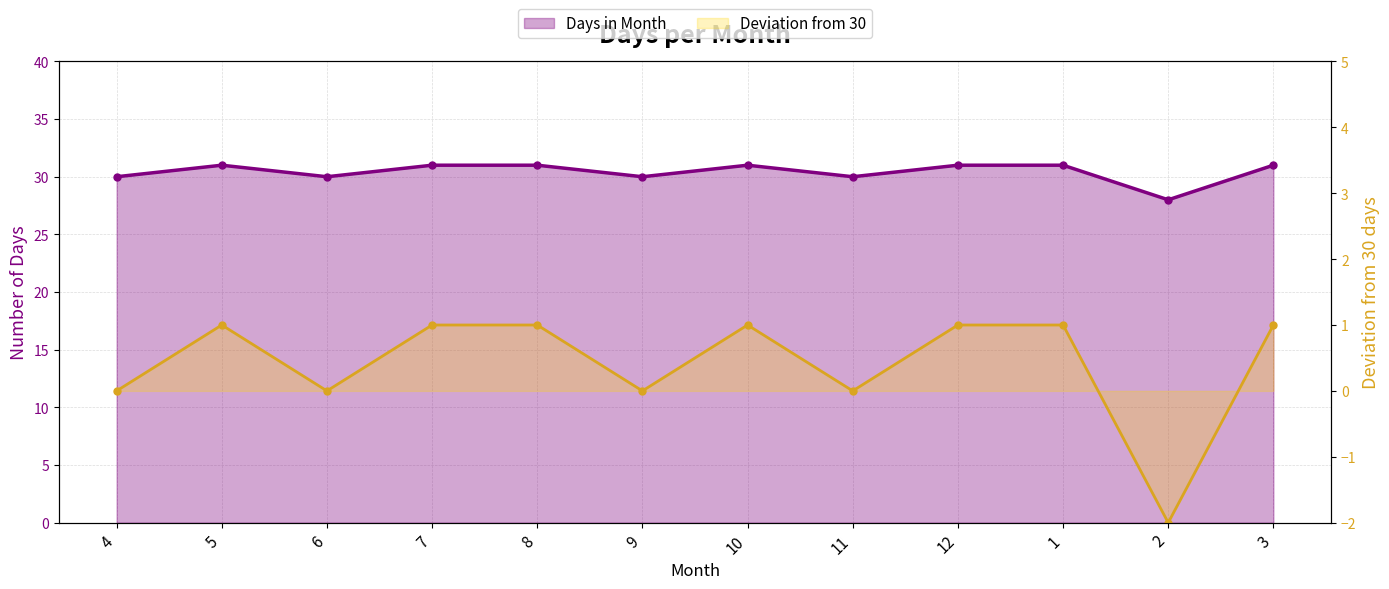

List the labels in order of Days in Month value, largest first.

5, 7, 8, 10, 12, 1, 3, 4, 6, 9, 11, 2